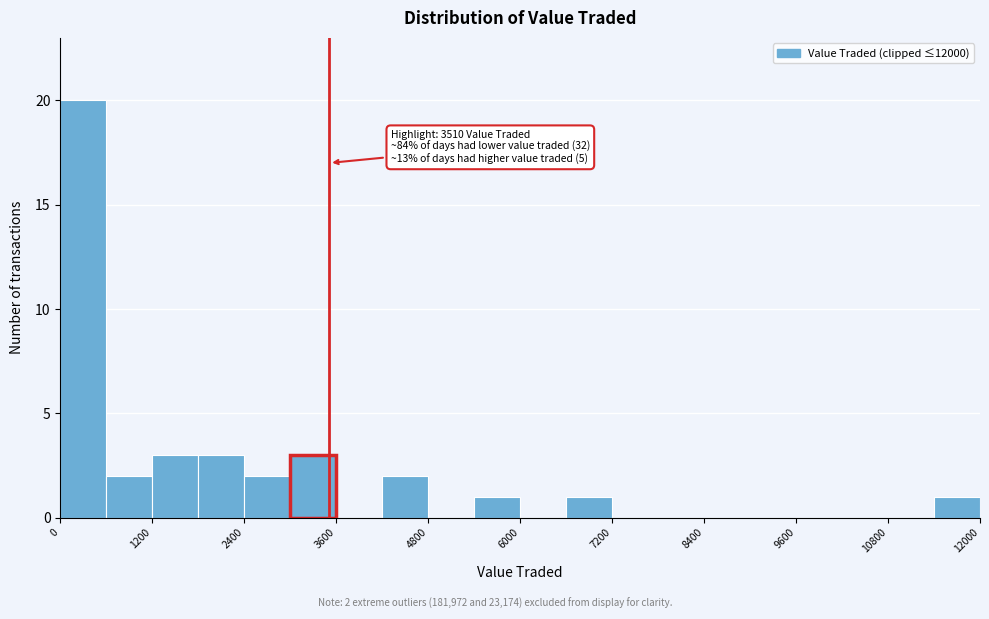

Around what value on the x-axis is the tallest bar? Give the approximate position of its centre, as read against the axis.

400